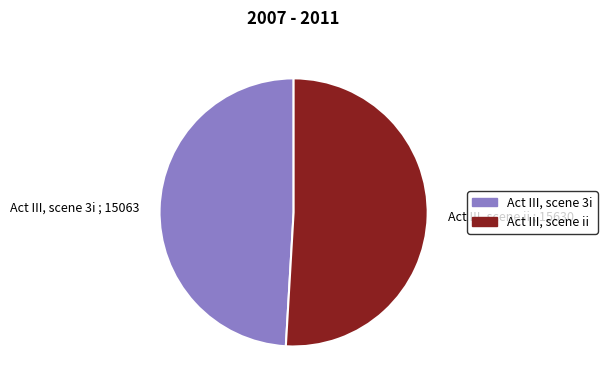

Do Act III, scene ii and Act III, scene 3i together represent more than half of the pie?

Yes